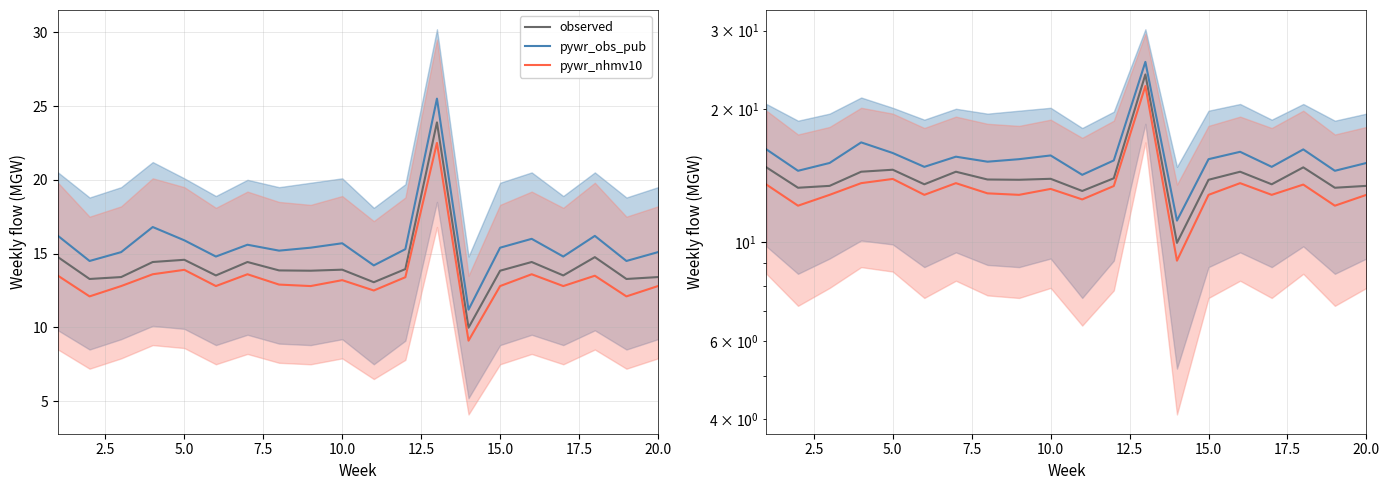

Is the value of observed at 20.0 greater than the value of pywr_nhmv10 at 20.0?

Yes